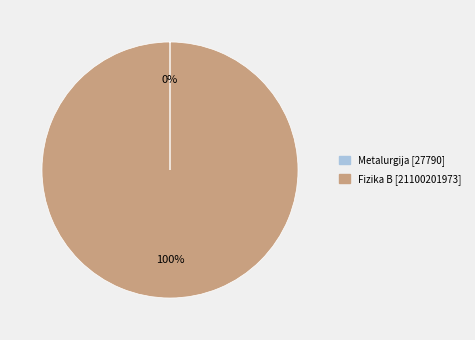

Which slice is the largest?

Fizika B